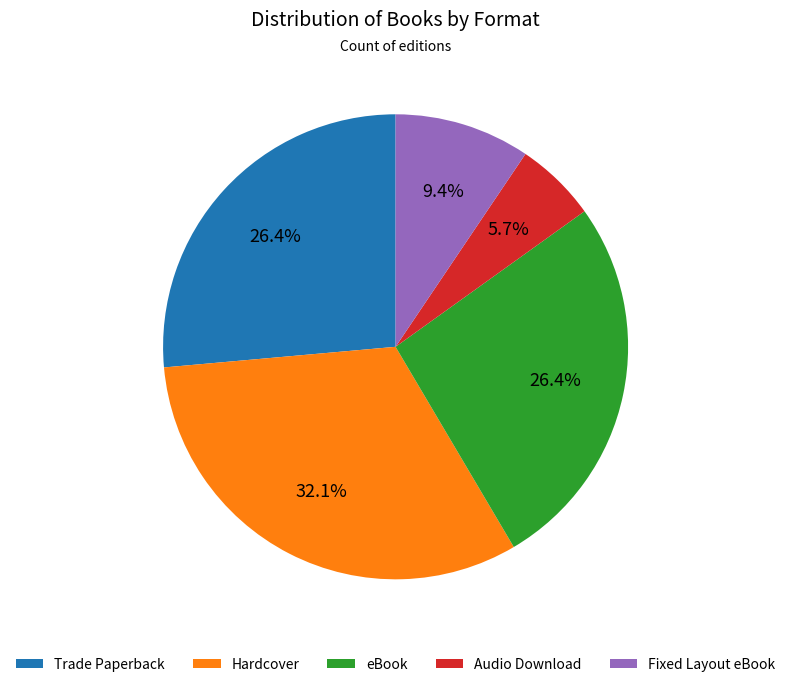

To the nearest percent, what is the difference between the Trade Paperback and Hardcover slice percentages?

6%